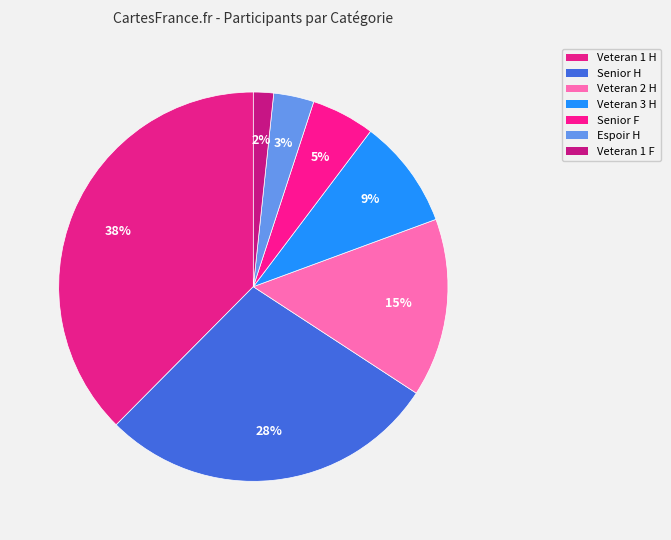

How many segments does this pie chart have?

7